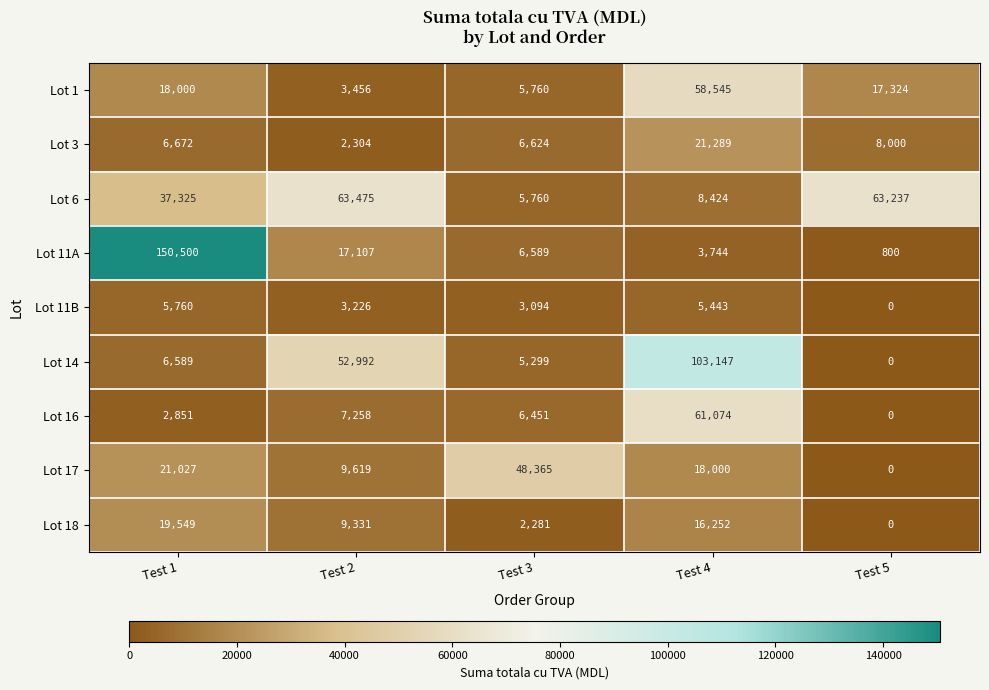

Rank the series by their maximum value, from highest to lowest.

Lot 11A, Lot 14, Lot 6, Lot 16, Lot 1, Lot 17, Lot 3, Lot 18, Lot 11B